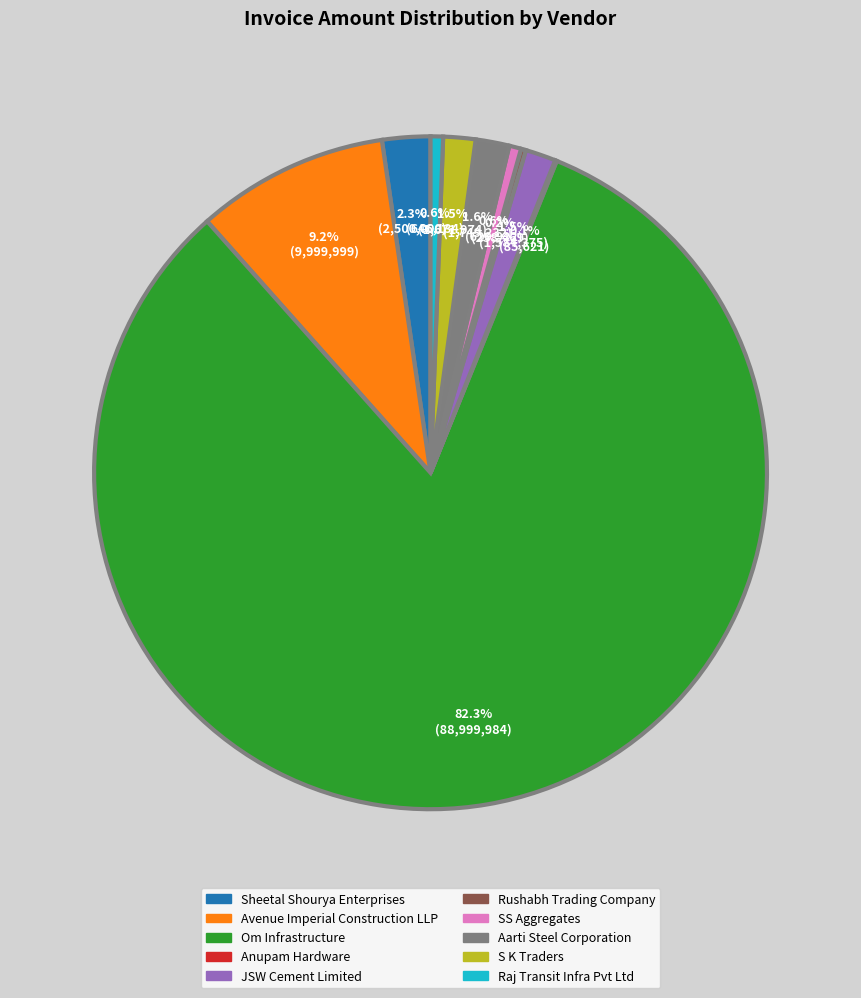

How much of the chart is everything except Sheetal Shourya Enterprises?

97.7%